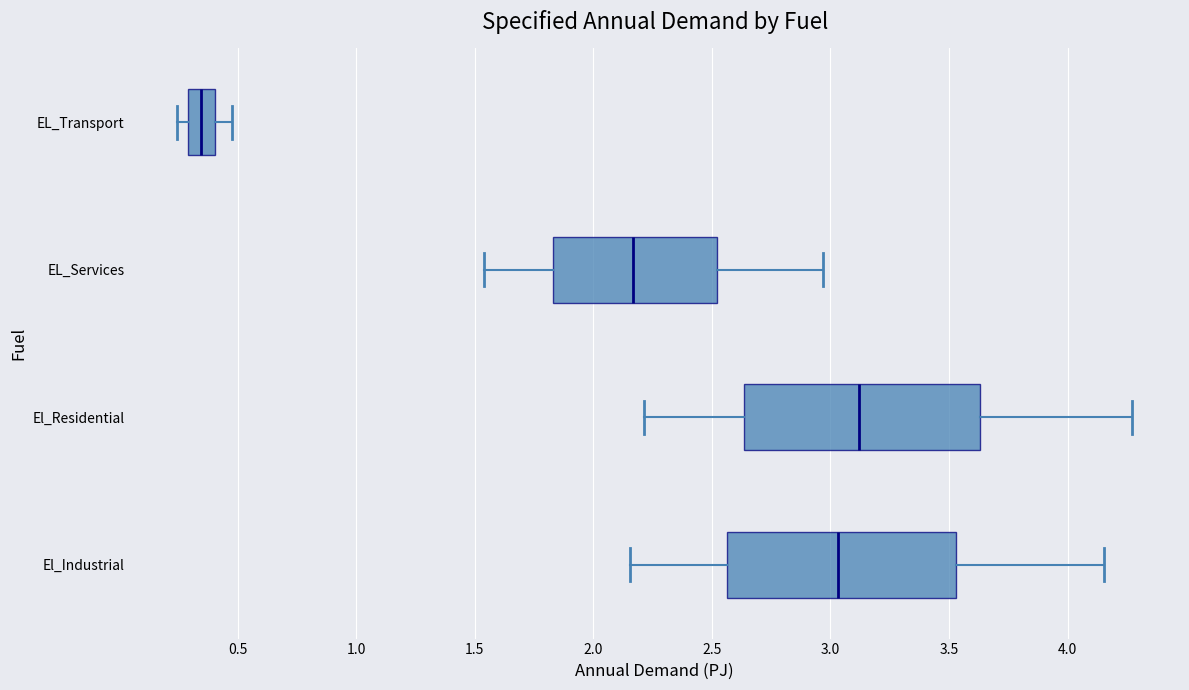

Which box's median line is the furthest to the right?

El_Residential